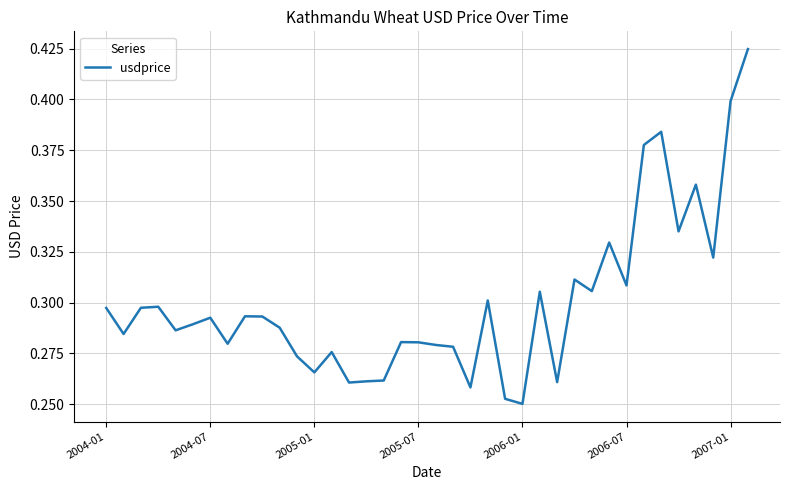

How many lines are shown in the chart?

1